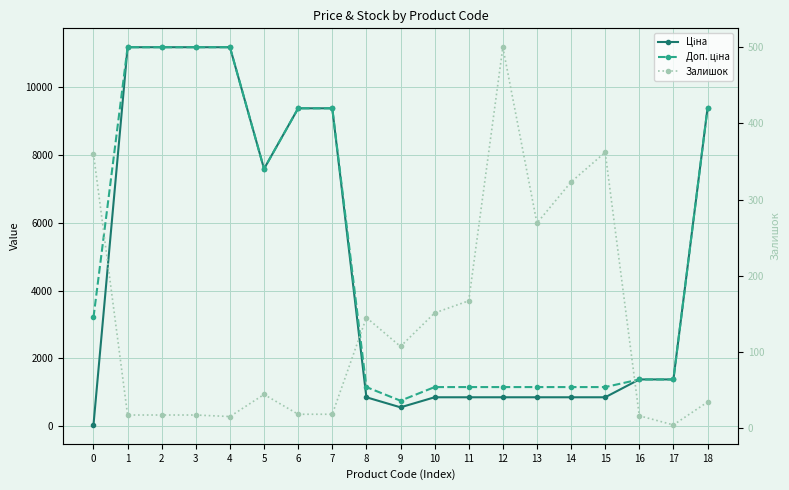

How many values in the Залишок series exceed 44?

9